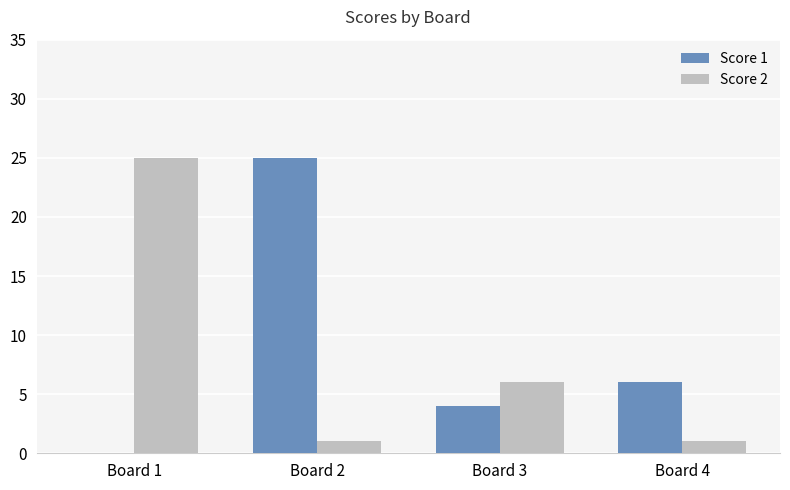

Does the chart contain stacked bars?

No